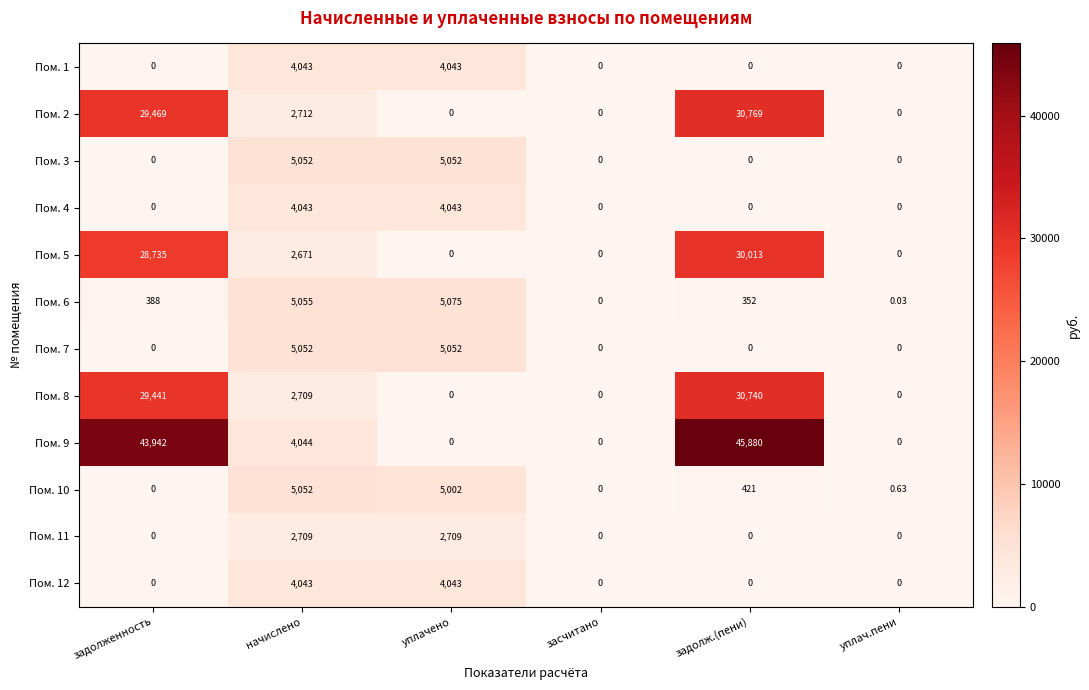

At which category is the sum across all series the highest?

задолж.(пени)